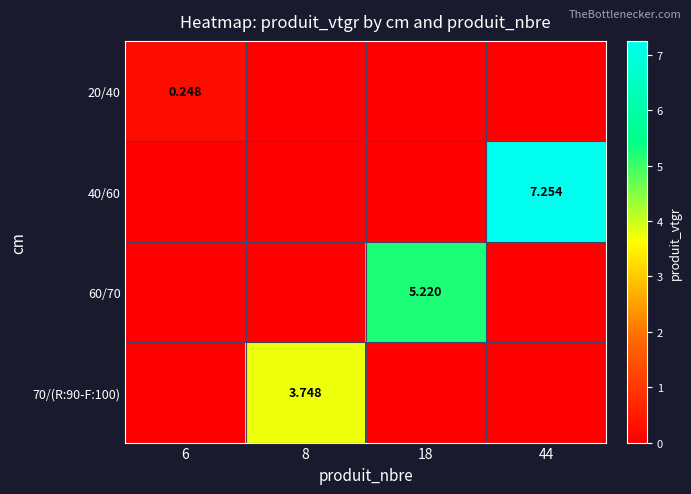

The 60/70 series shows 0.0 at 44. True or false?

True